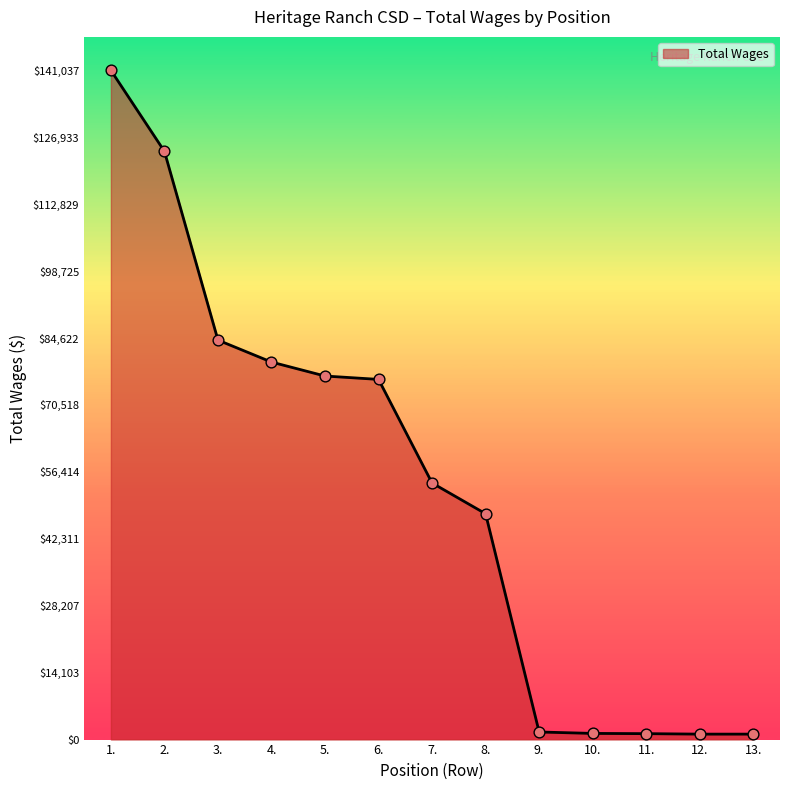

What is the ratio of the value at 5. to the value at 1.?

0.5